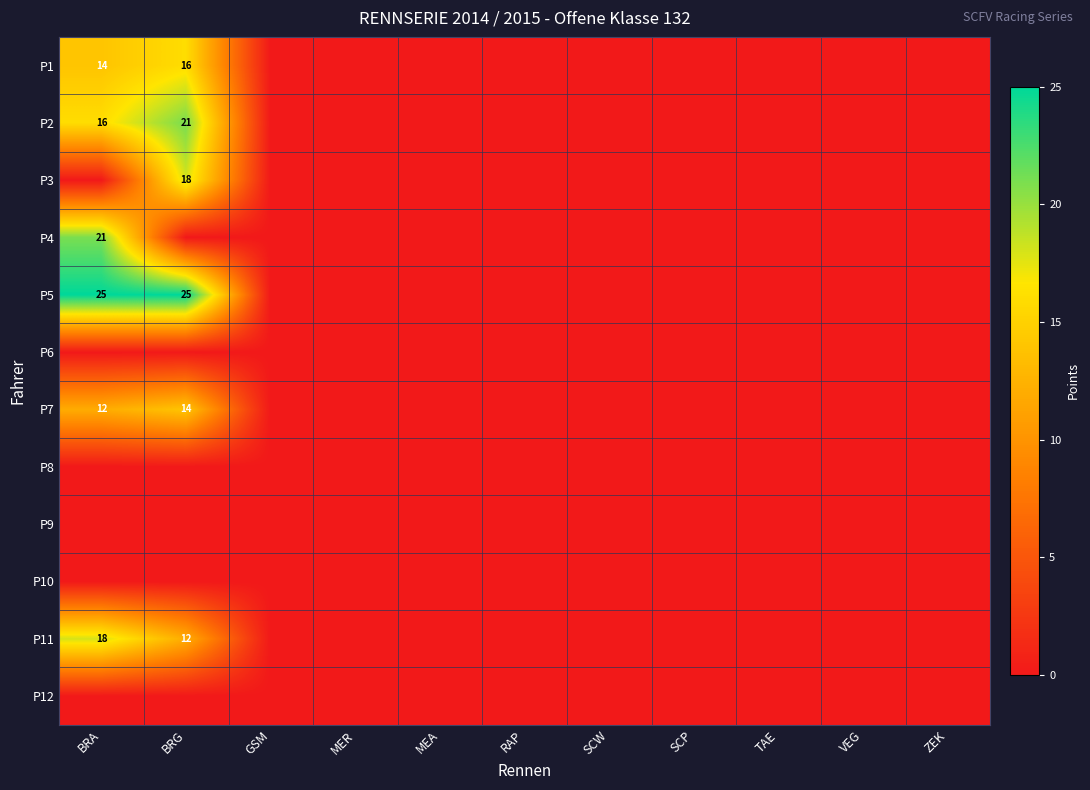

What is the total value across all series at BRA?

106